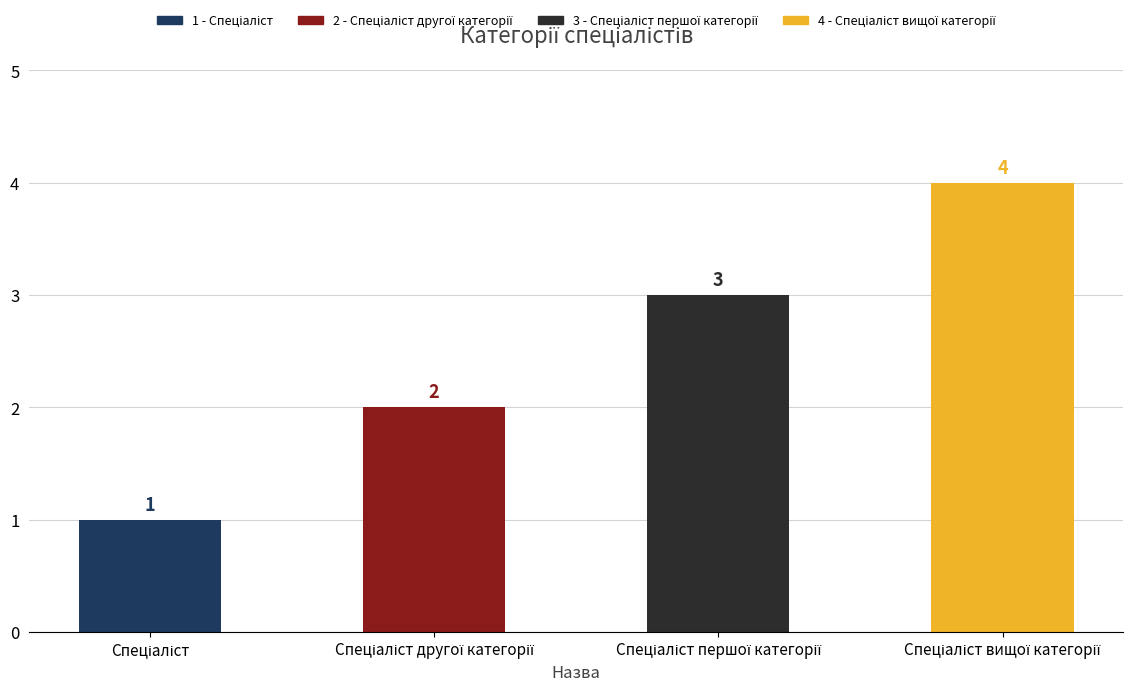

Count the values in the range 2 to 4.

3